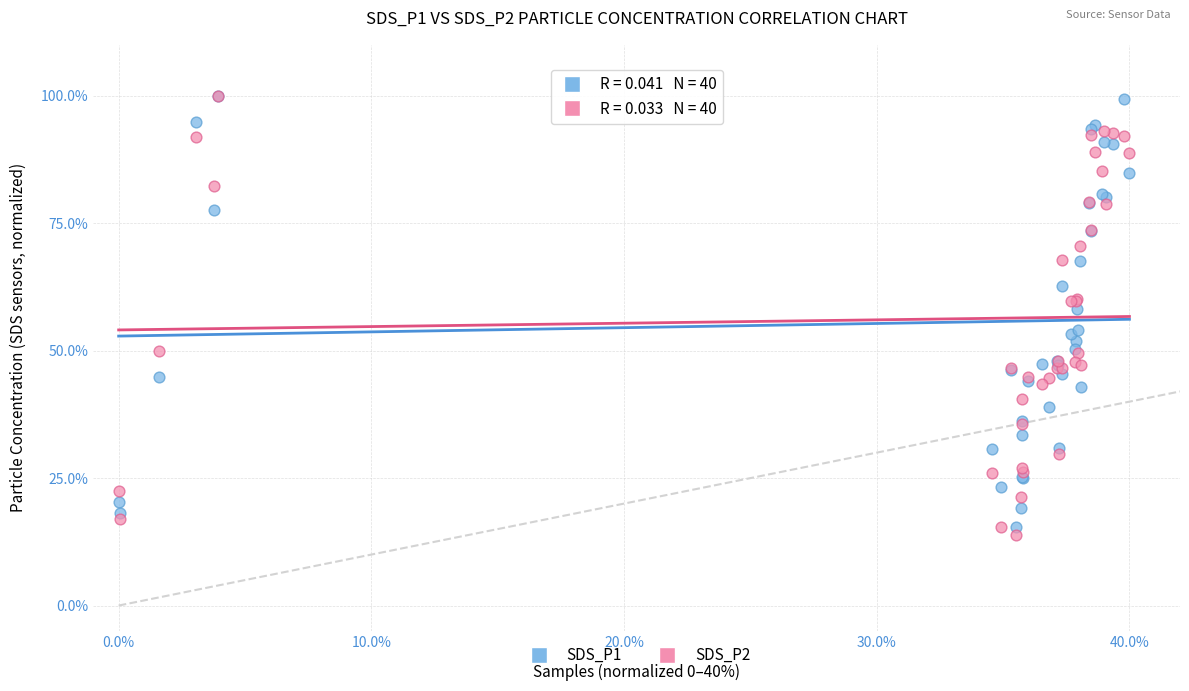

In the SDS_P1 series, what Y value is closest to 57?

58.2